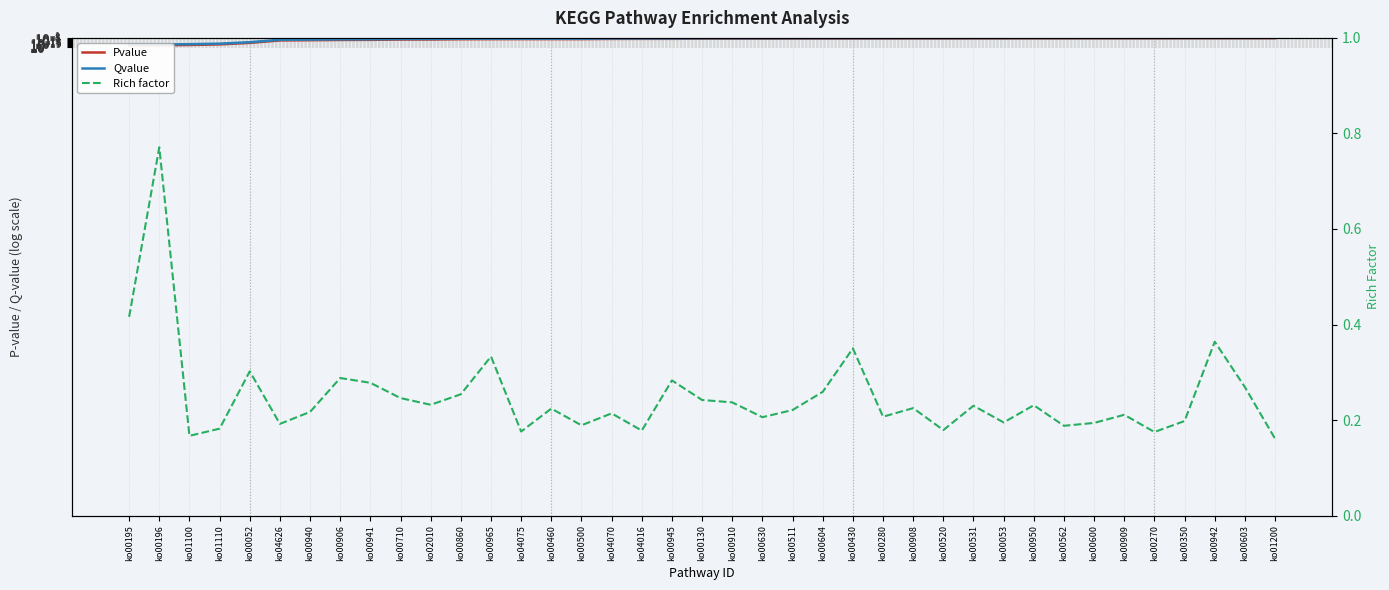

At which label does Rich factor reach its peak?

ko00196